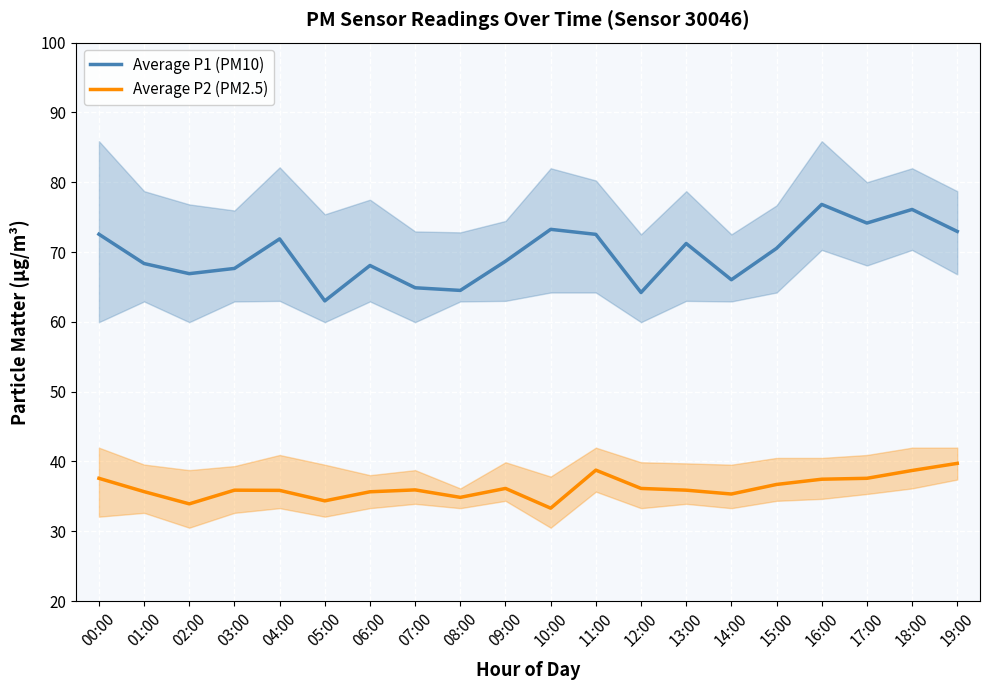

True or false: Average P1 (PM10) has more than 2 points higher than both neighbors.

True